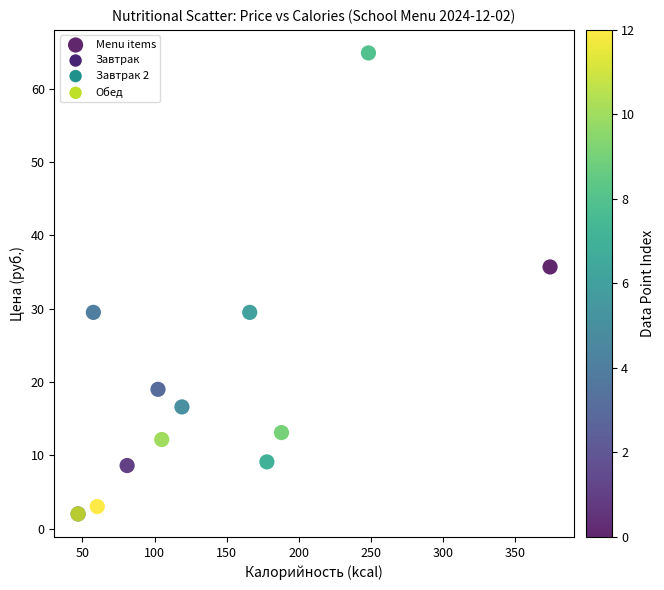

What Y value in the scatter plot is closest to 33?

35.7